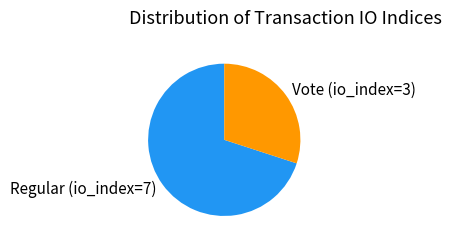

Combined, do Vote (io_index=3) and Regular (io_index=7) account for over 50%?

Yes